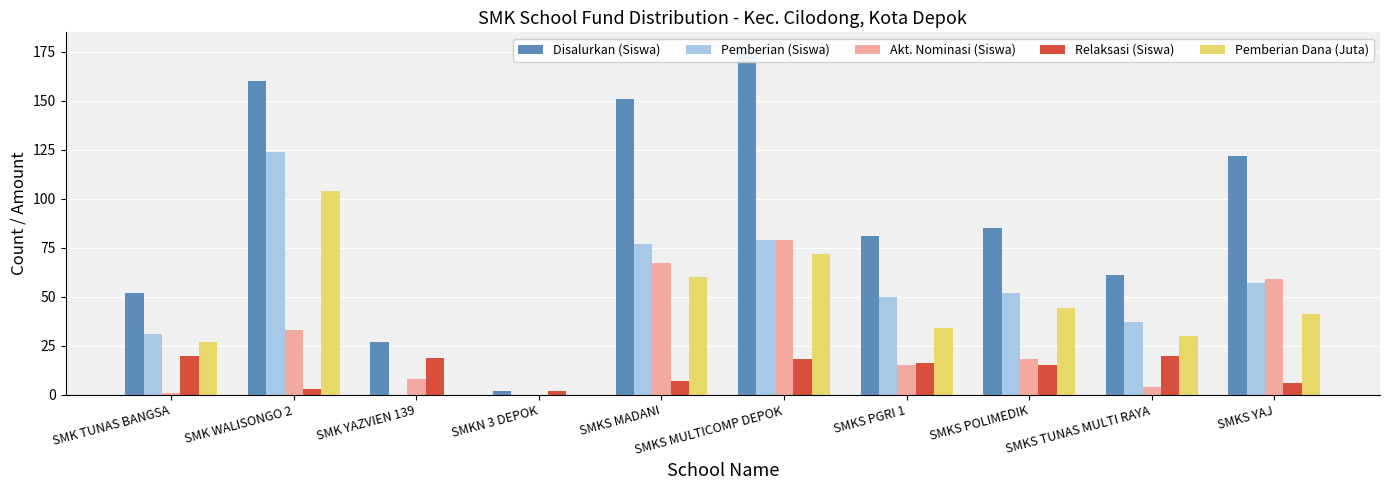

What is the difference between the highest and lowest values at SMKS YAJ?

116